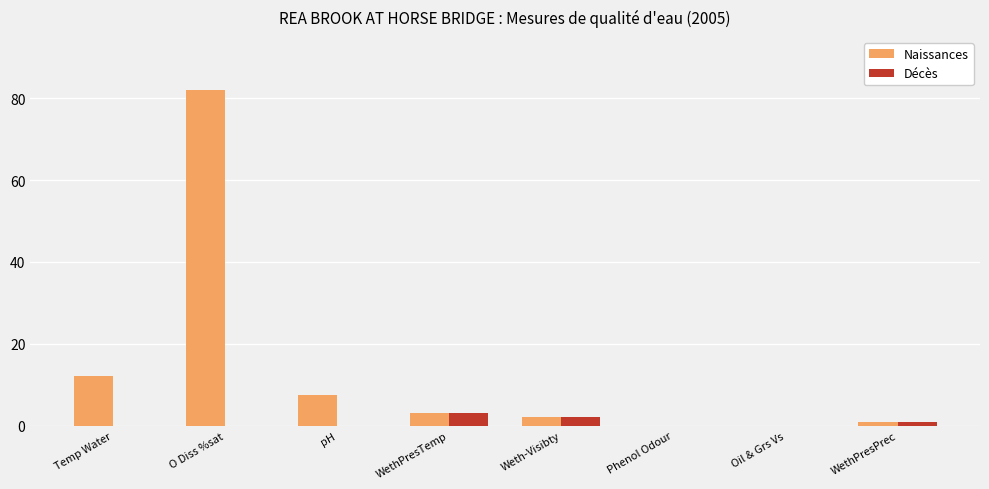

What is the sum of all Naissances values?

107.5